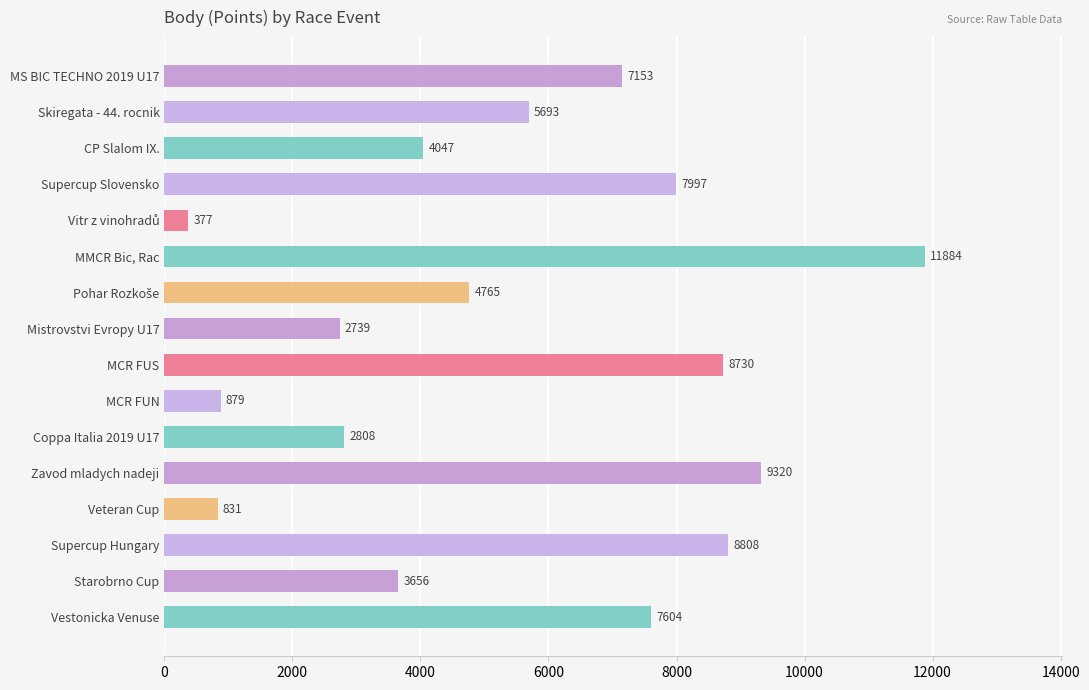

Read the value at Coppa Italia 2019 U17, to the nearest 100.

2800